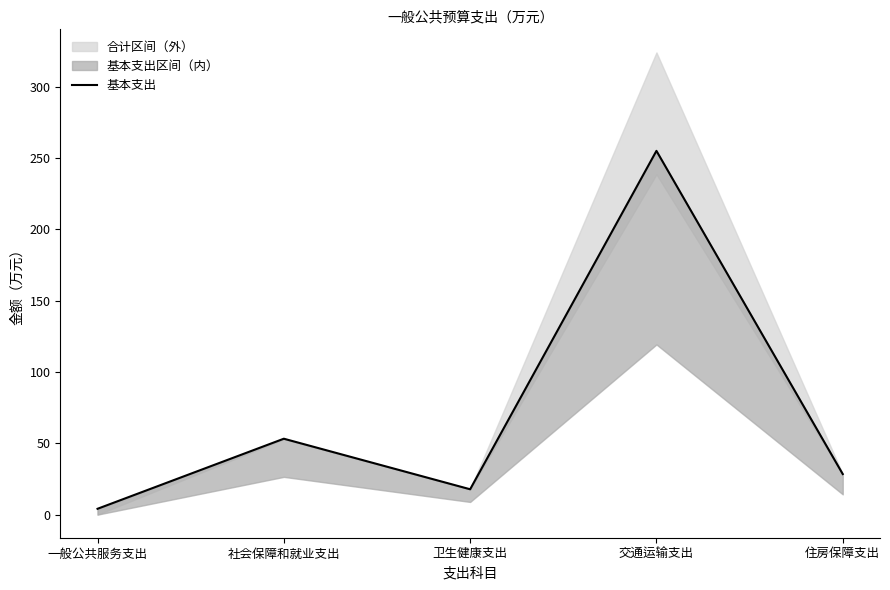

Rank the categories by value from highest to lowest.

交通运输支出, 社会保障和就业支出, 住房保障支出, 卫生健康支出, 一般公共服务支出